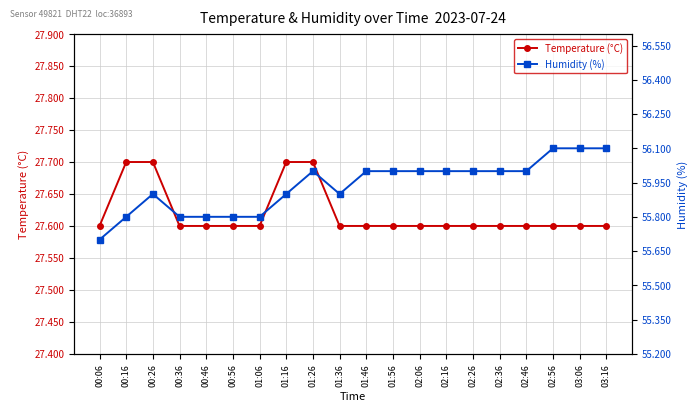

What is the highest value of the Humidity (%) series?

56.1